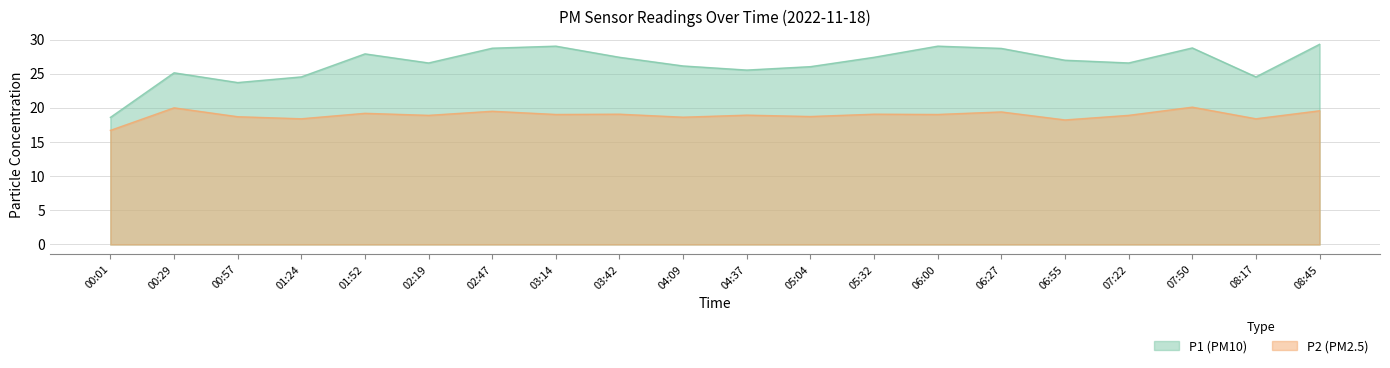

Rank the series at 03:42 from highest to lowest value.

P1, P2